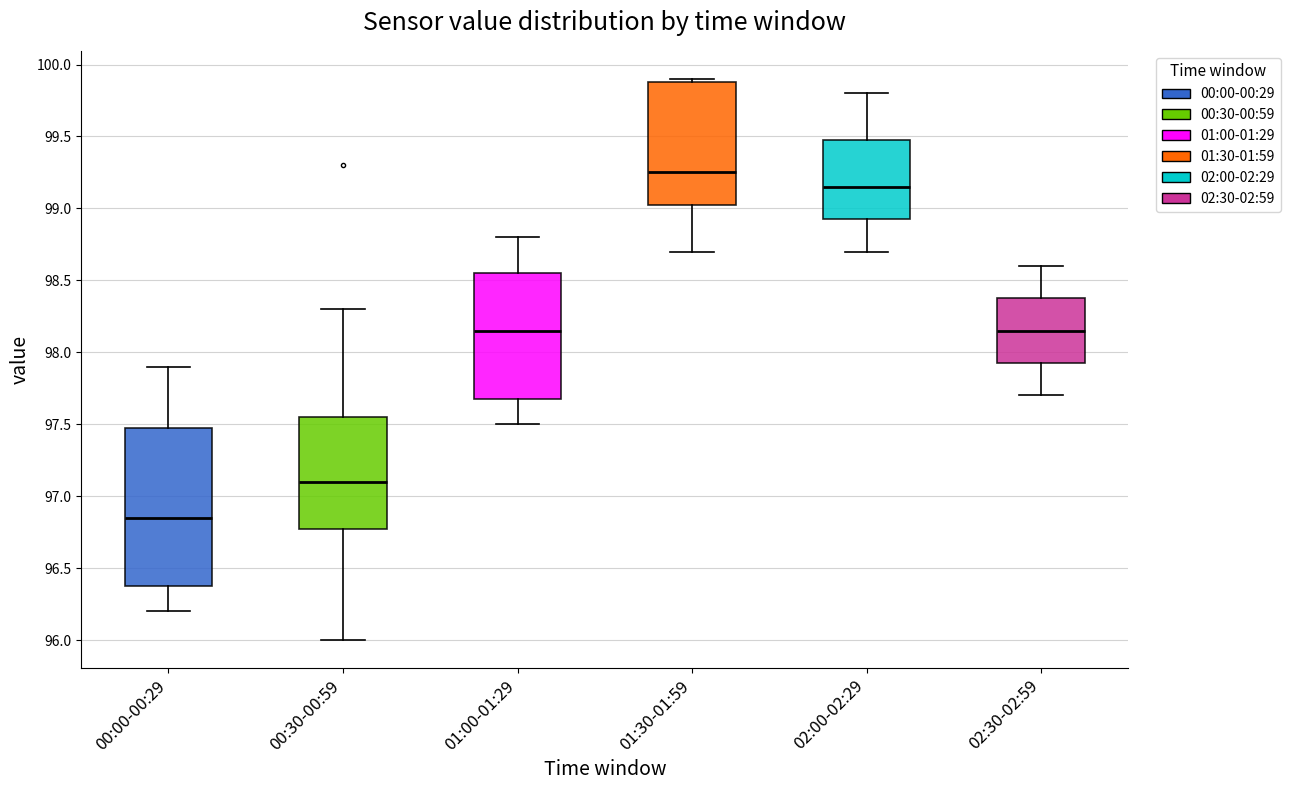

Which box's median line is the highest?

01:30-01:59